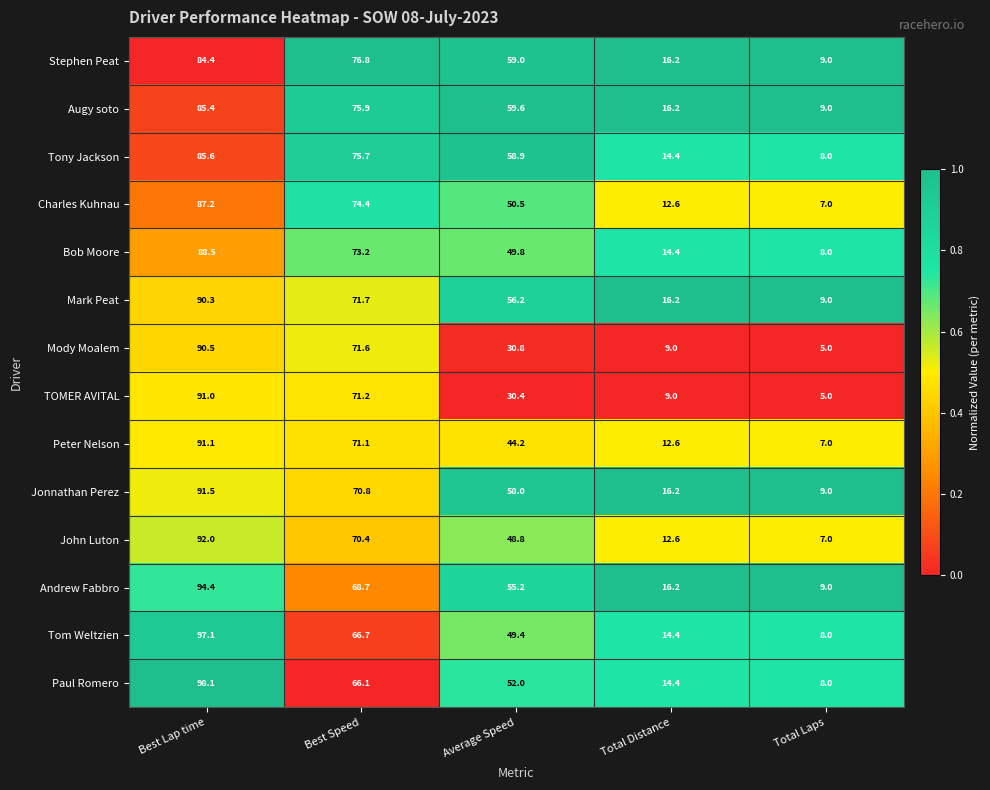

At which category is the sum across all series the highest?

Best Lap time